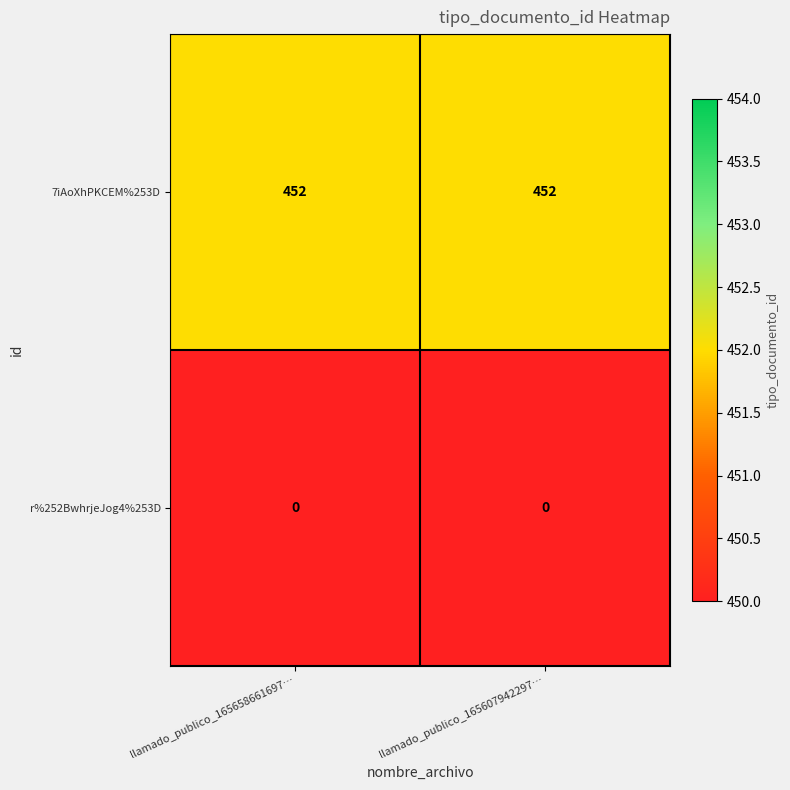

List the series in order of their overall mean, highest first.

7iAoXhPKCEM%253D, r%252BwhrjeJog4%253D